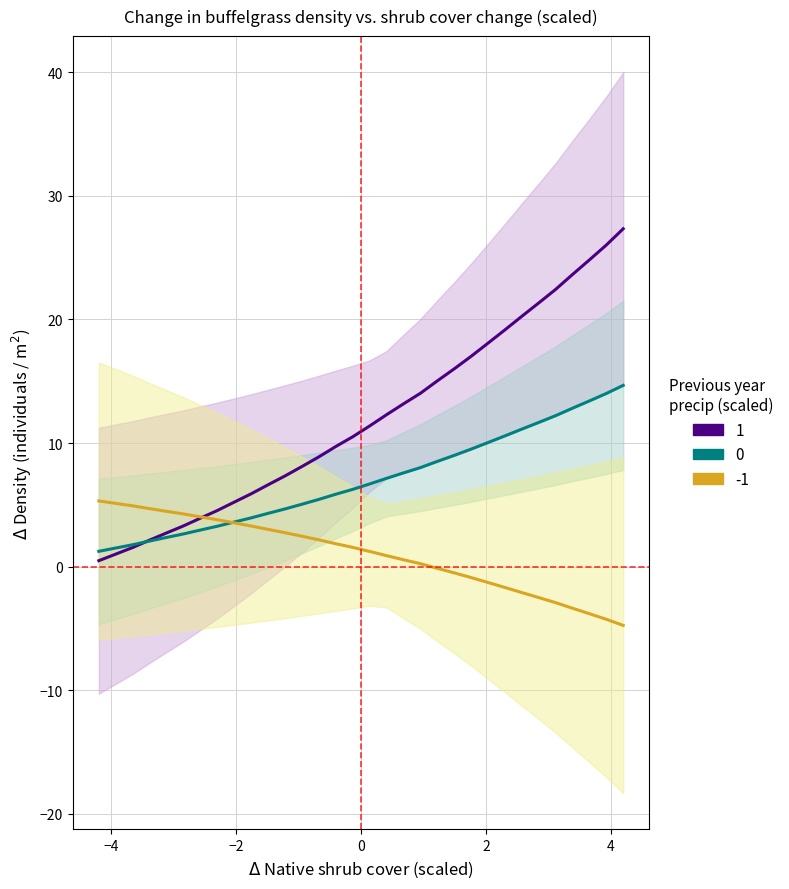

How many times do x and y cross each other?

1